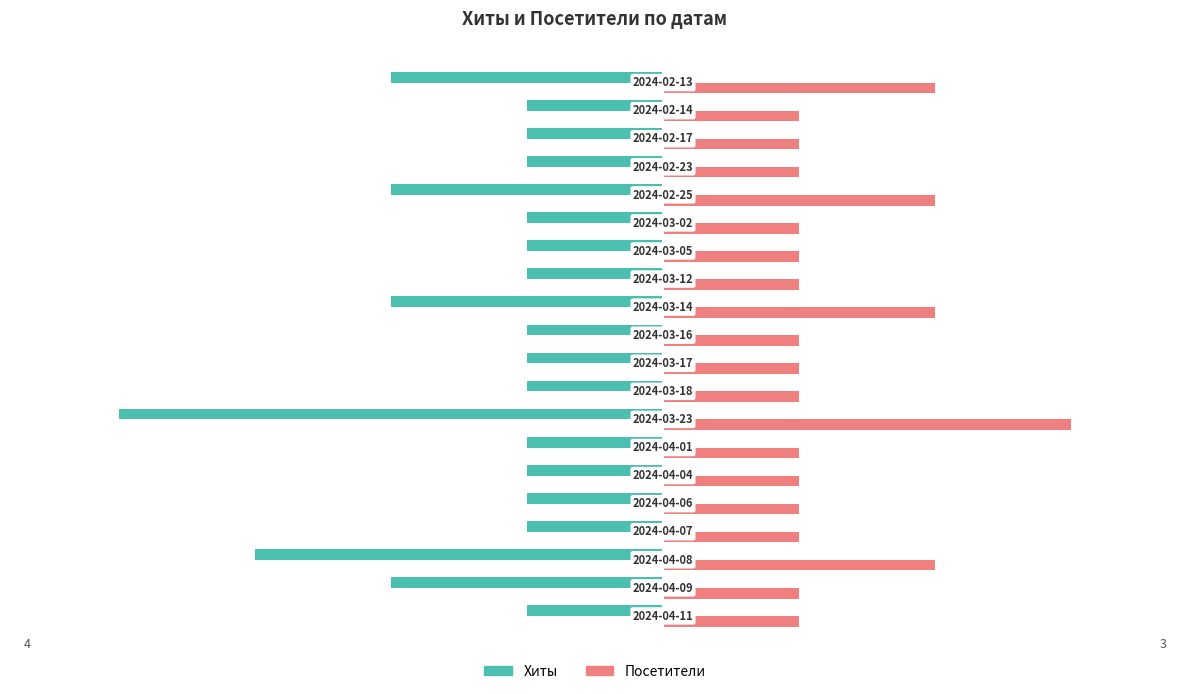

What is the difference between the maximum and second lowest values in the Хиты series?

2